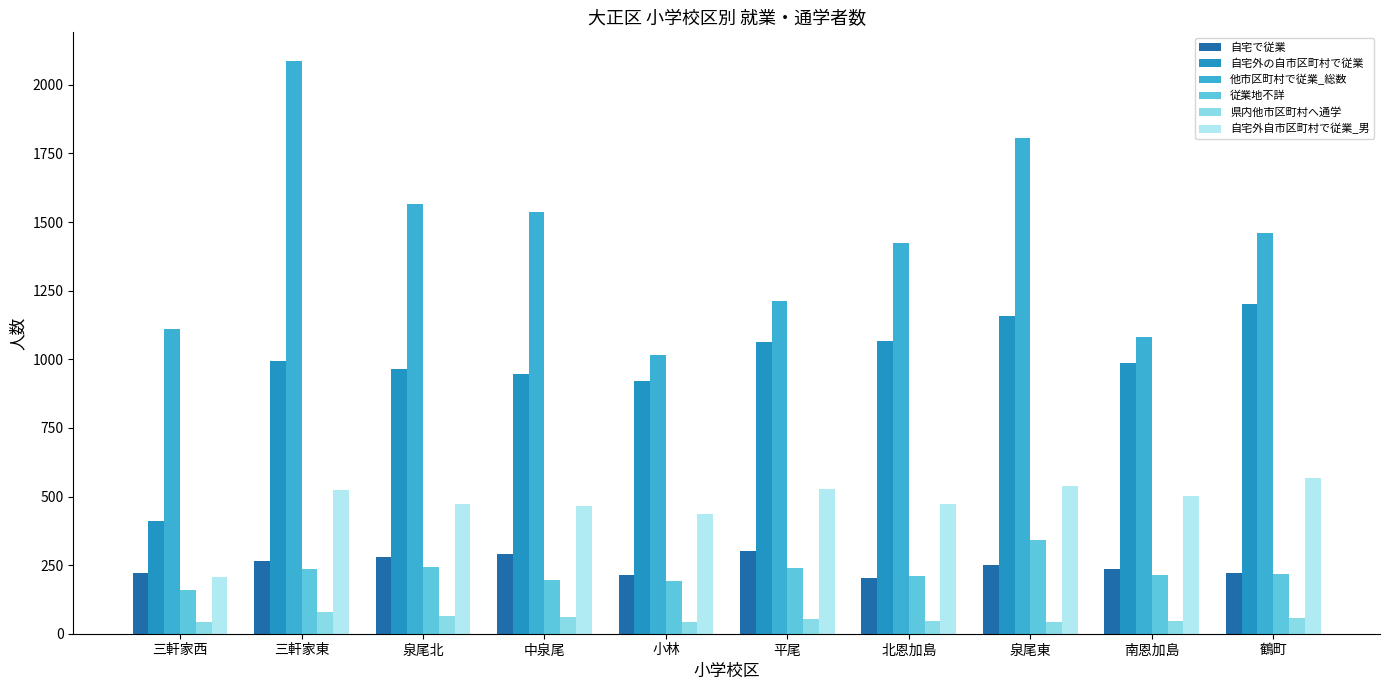

At 三軒家西, list the series in order from largest to smallest.

他市区町村で従業_総数, 自宅外の自市区町村で従業, 自宅で従業, 自宅外自市区町村で従業_男, 従業地不詳, 県内他市区町村へ通学